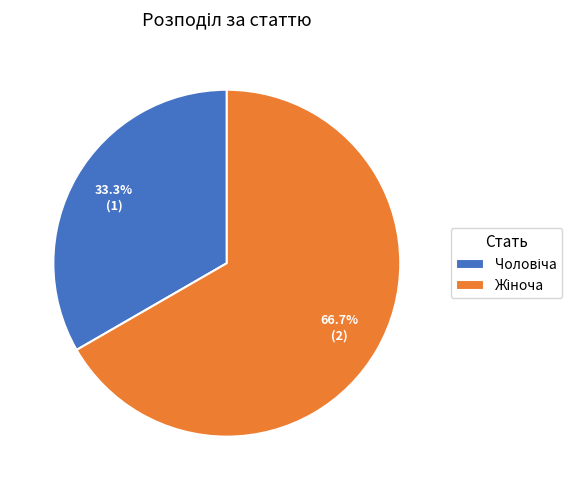

Between Жіноча and Чоловіча, which is larger?

Жіноча